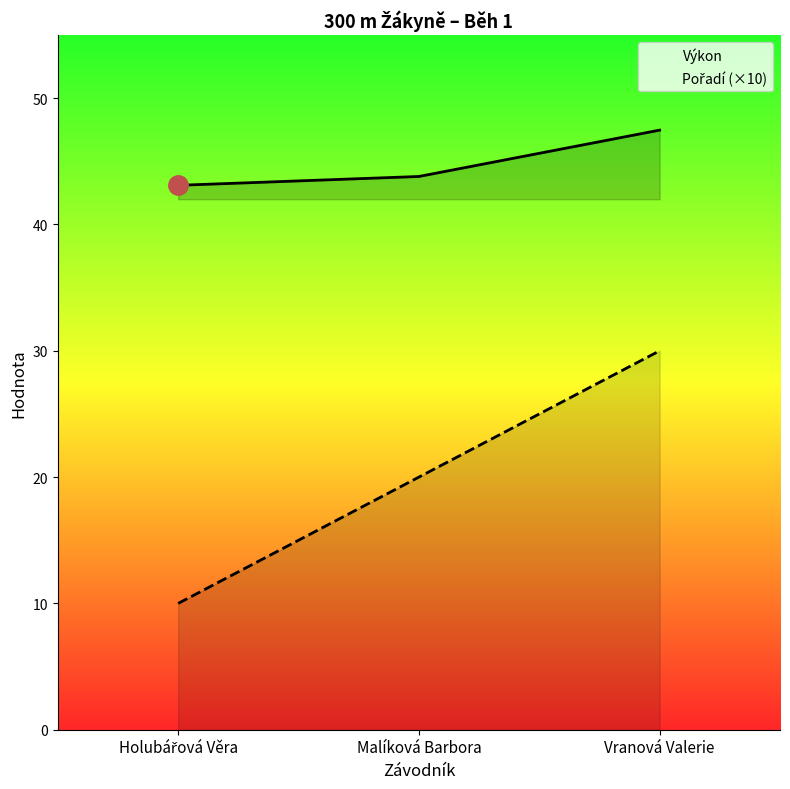

Rank the categories by Výkon value from lowest to highest.

Holubářová Věra, Malíková Barbora, Vranová Valerie